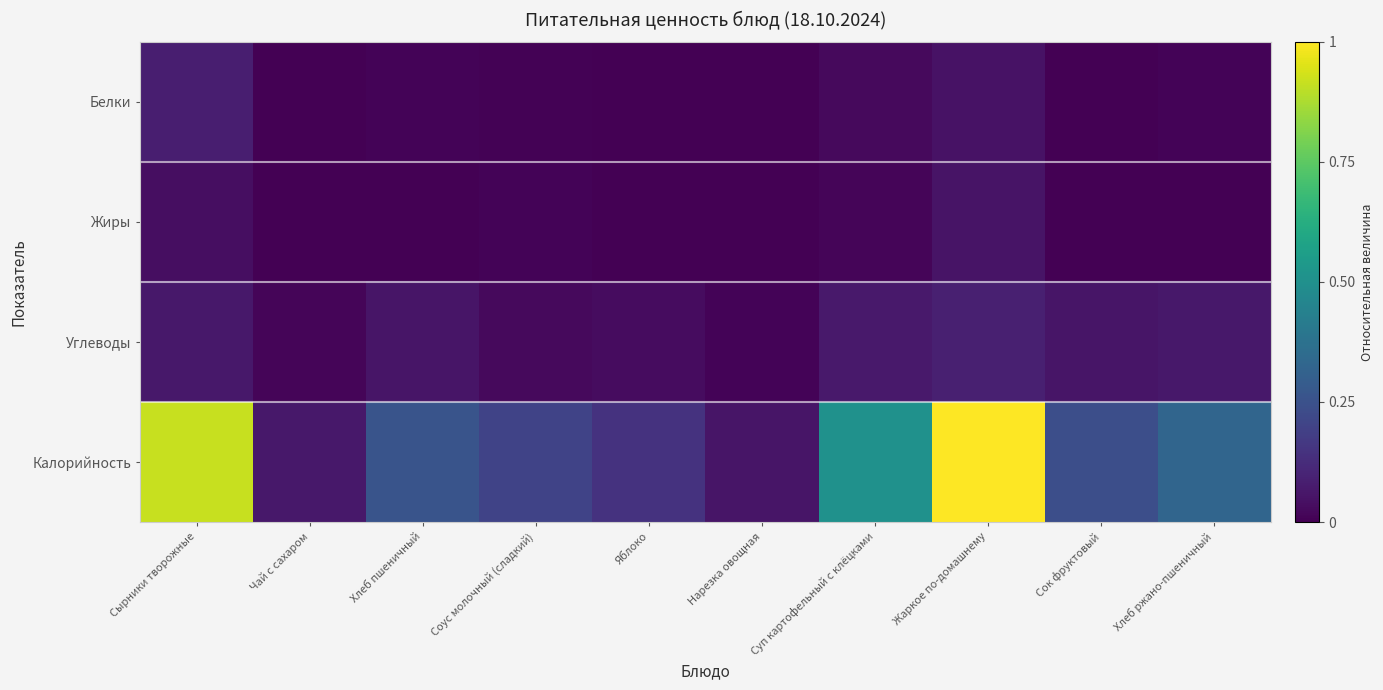

How many distinct data groups are displayed?

4